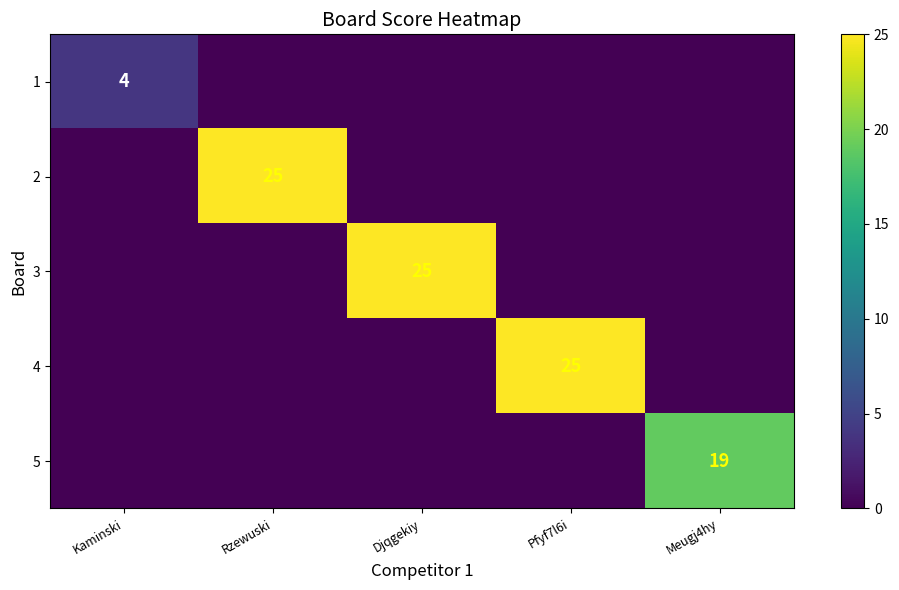

The 1 series shows 4 at Kaminski. True or false?

True